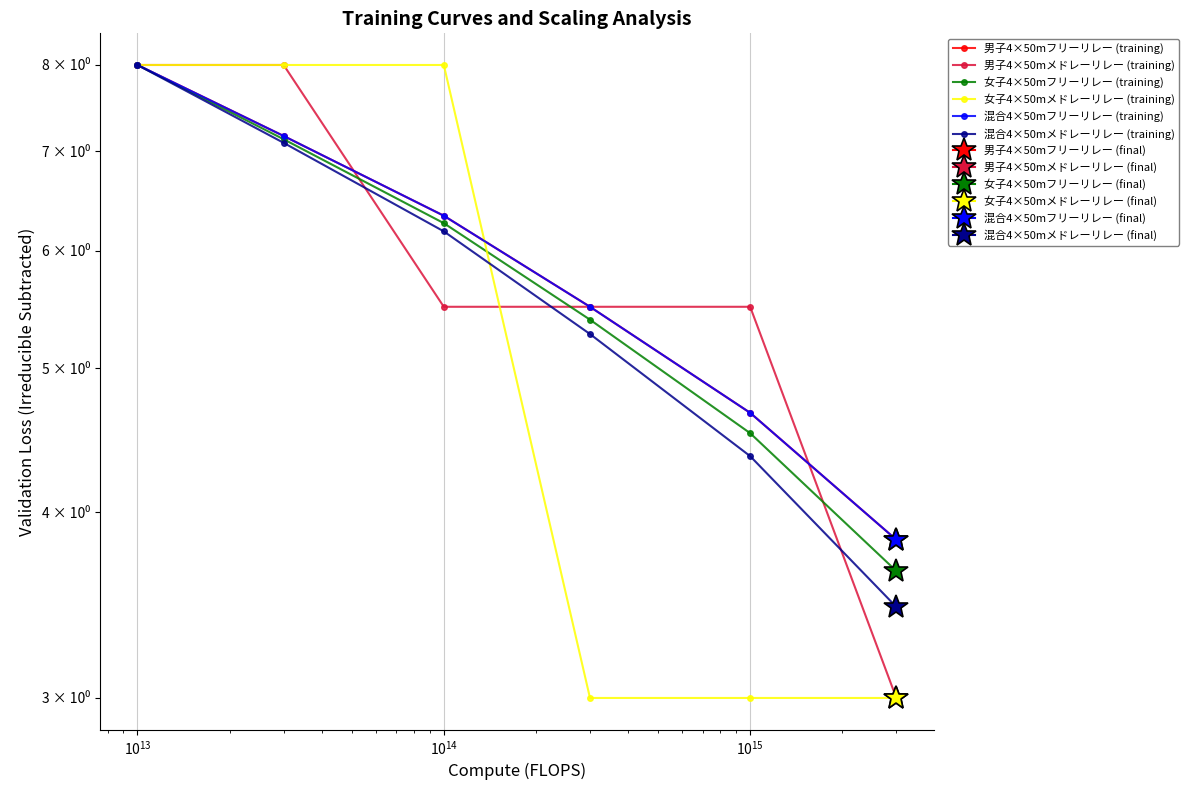

True or false: 混合4×50mメドレーリレー (training) has more than 2 points higher than both neighbors.

False